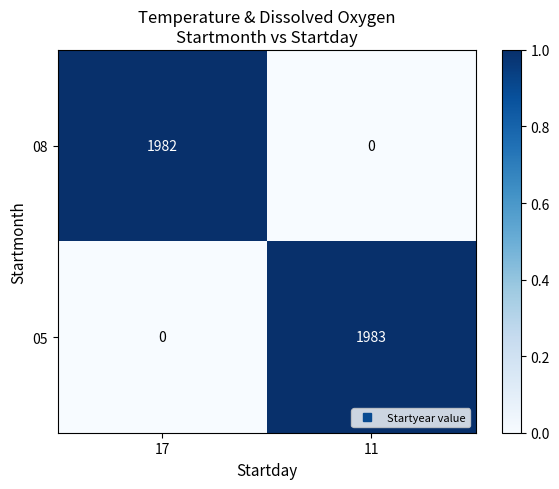

True or false: 05 has a value of 1983 at 11.

True